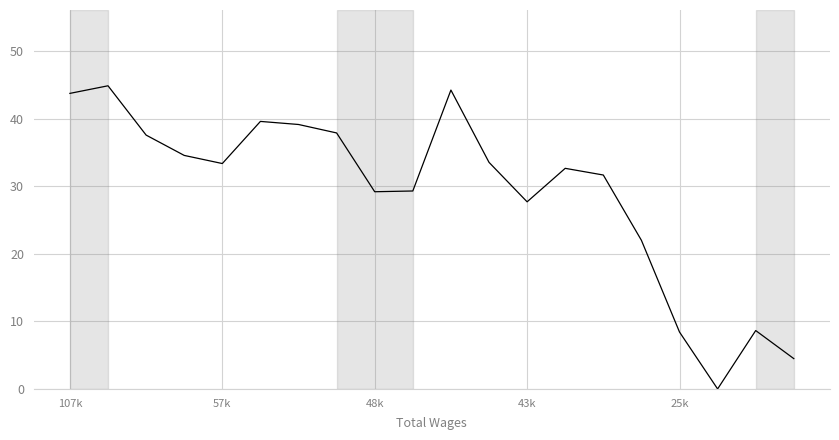

What is the greatest value displayed?

44.8